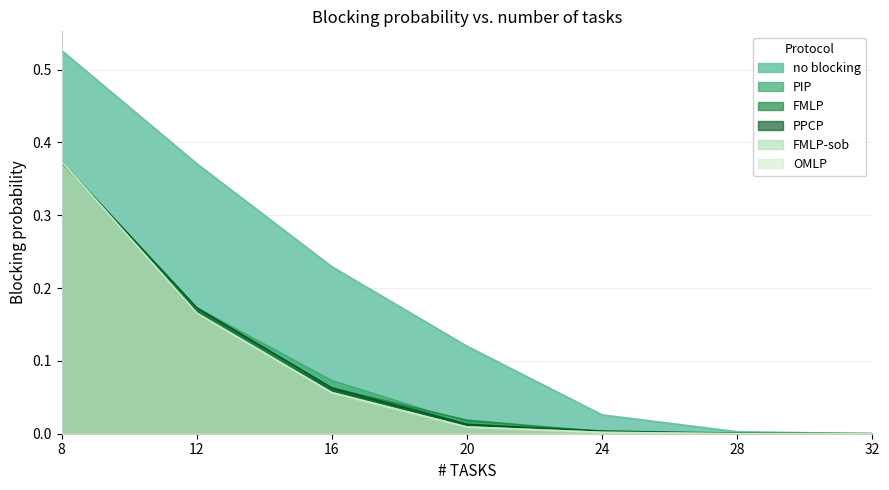

What is the value of the PIP point at the 3rd from the left?

0.1